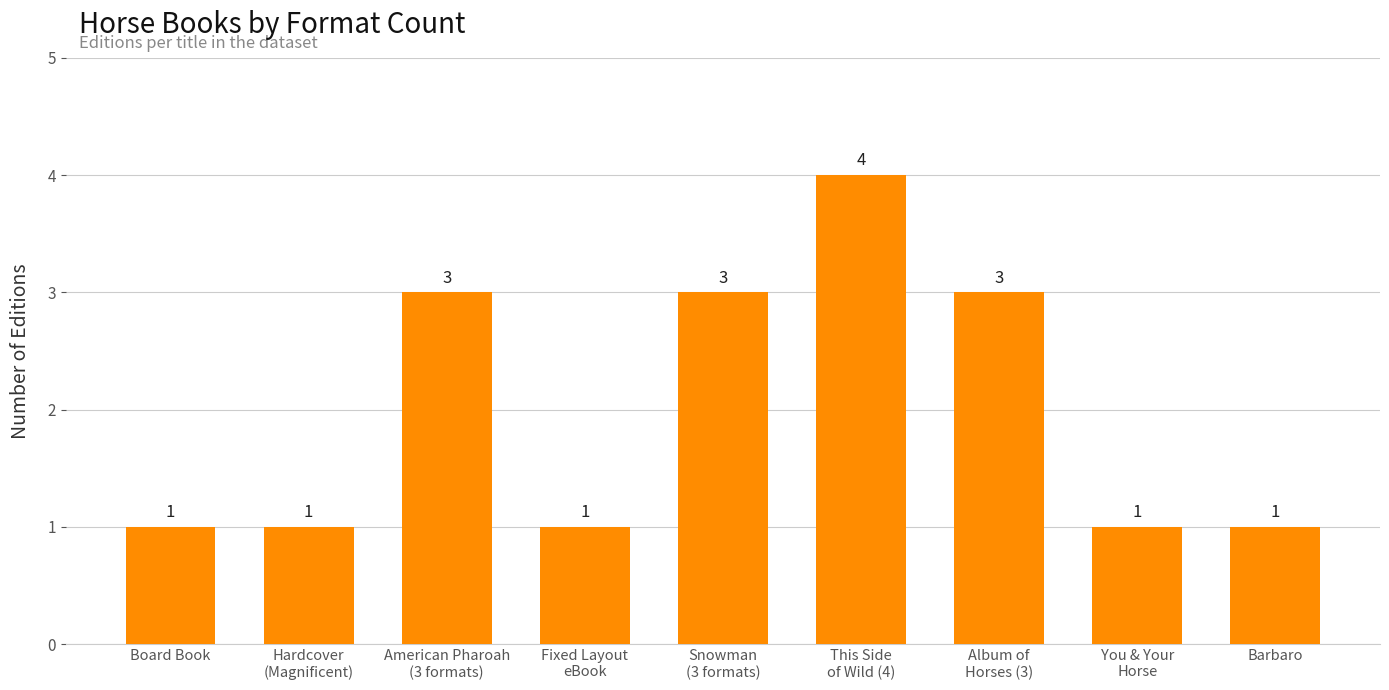

The chart shows a value of 1 at American Pharoah
(3 formats). True or false?

False